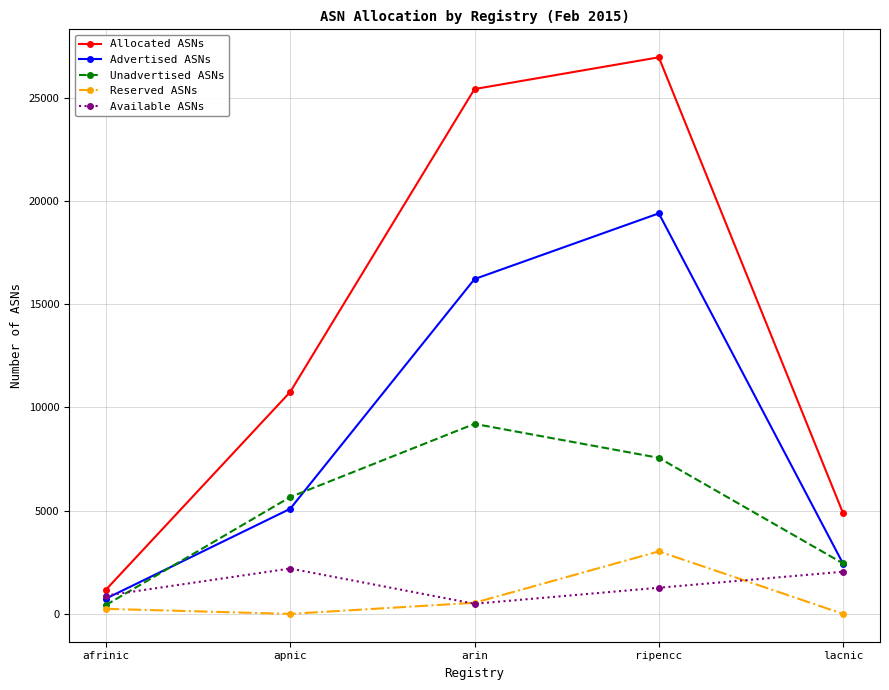

The value of Unadvertised ASNs at ripencc is 7559. True or false?

True